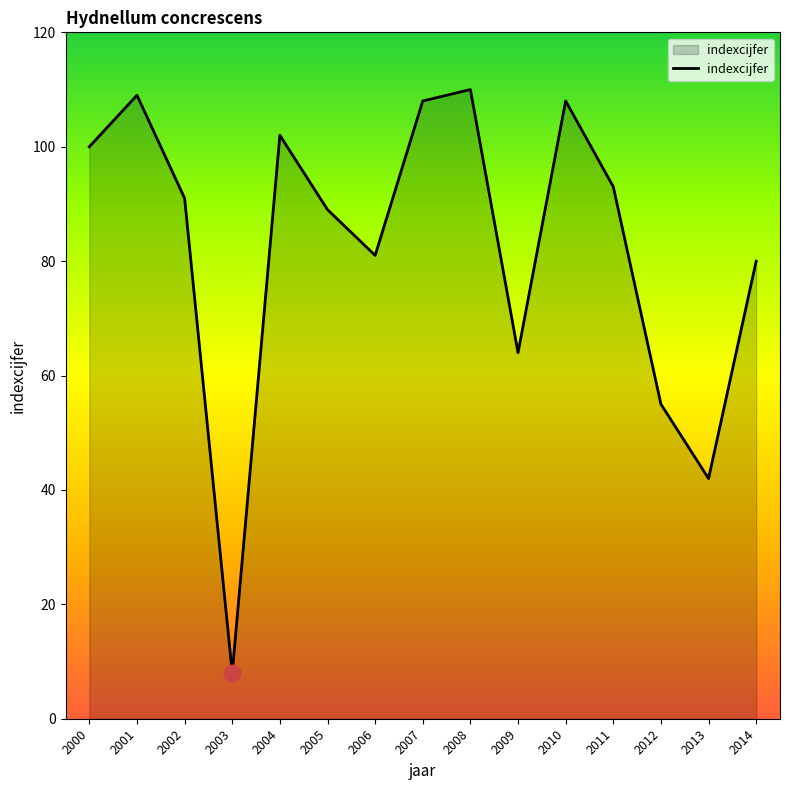

What is the sum of all values?

1240